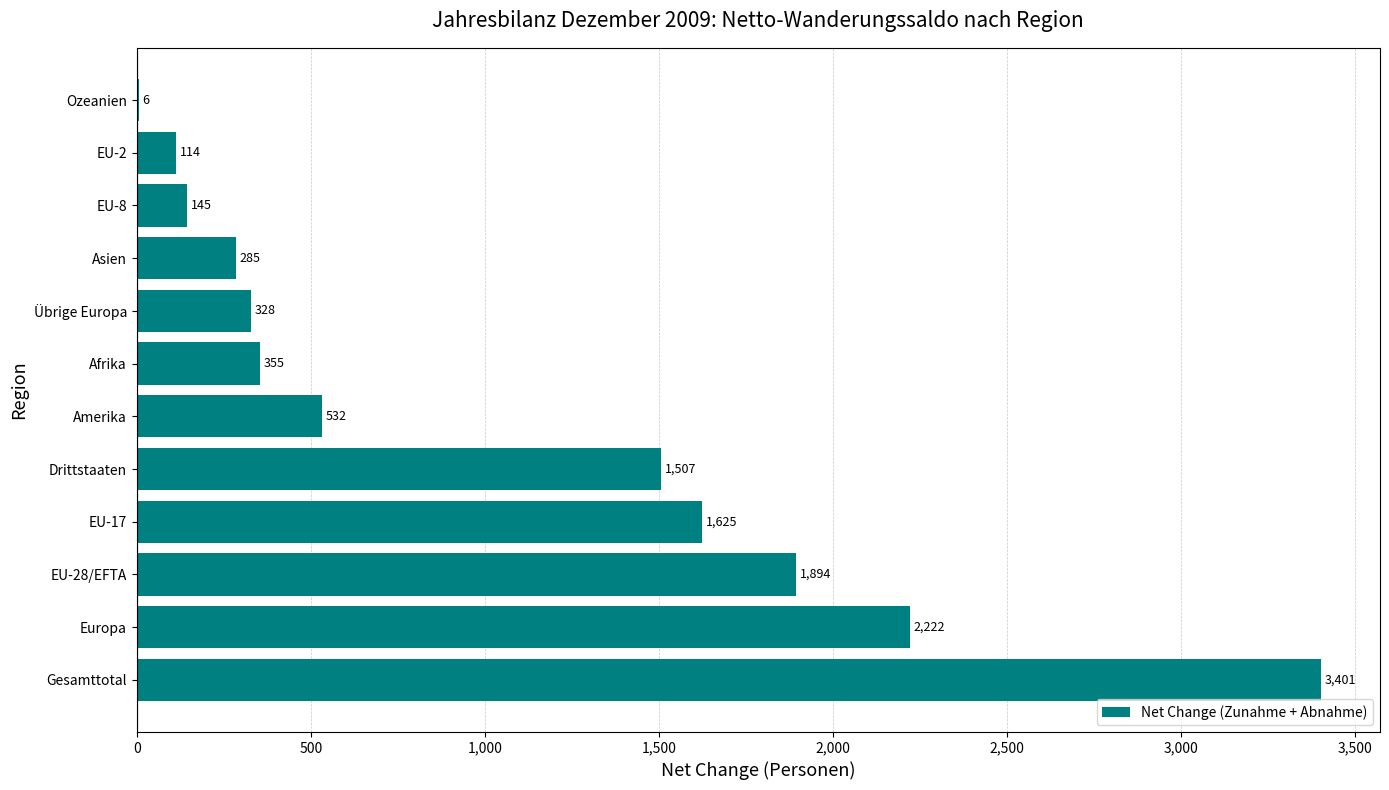

What is the greatest value displayed?

3401